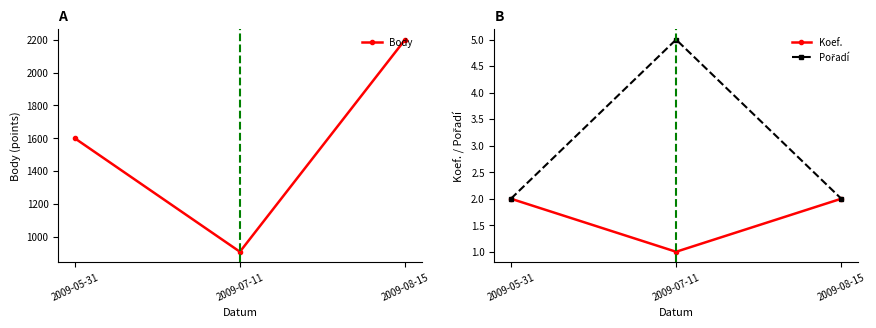

At how many categories does at least one series exceed 767?

3